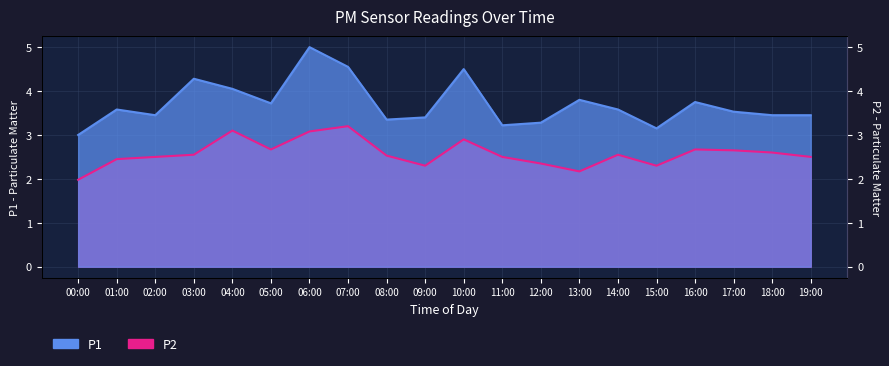

Which series has the widest spread of values?

P1